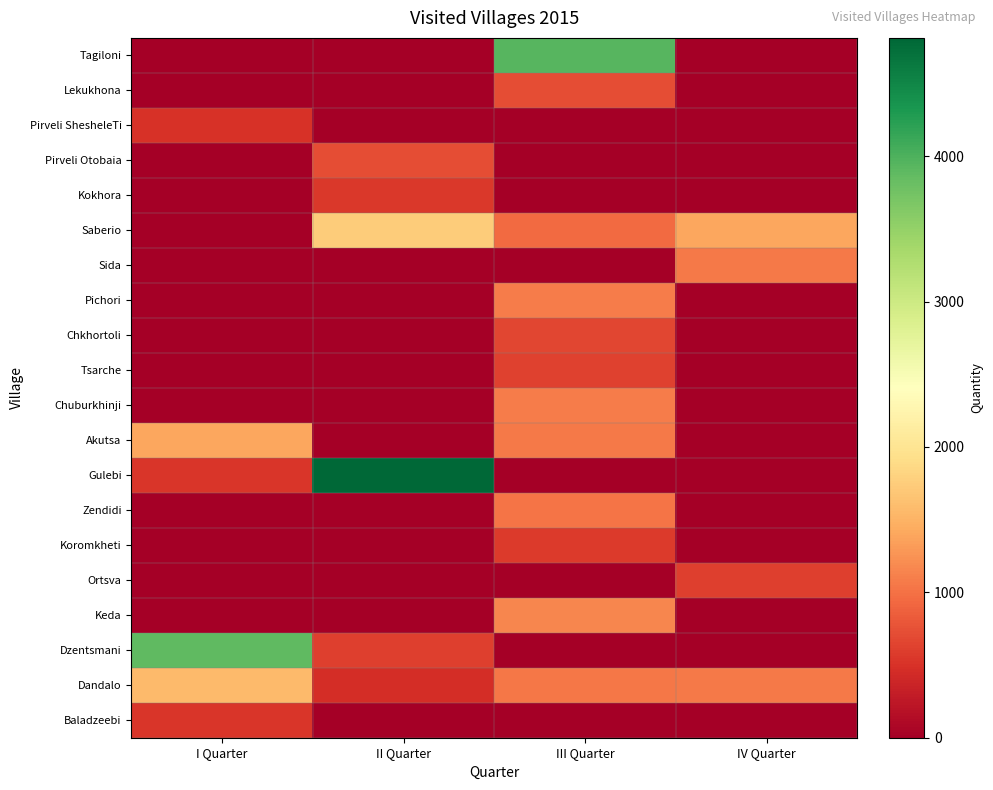

Count the number of data series in this chart.

20